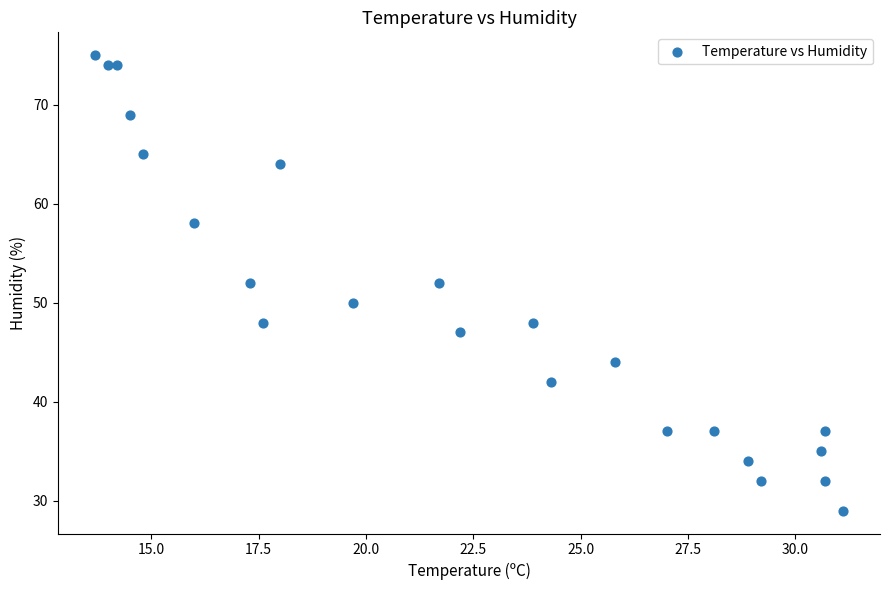

What is the range of Y values (max minus min)?

46